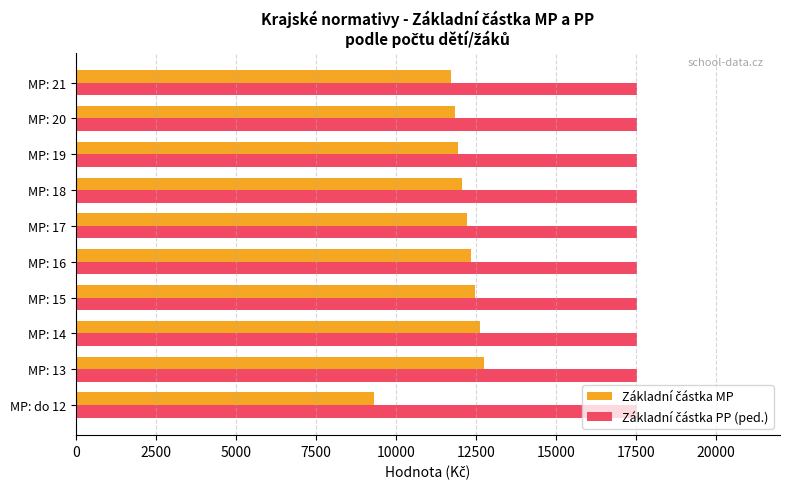

What is the spread (max minus min) of values at MP: 17?

5322